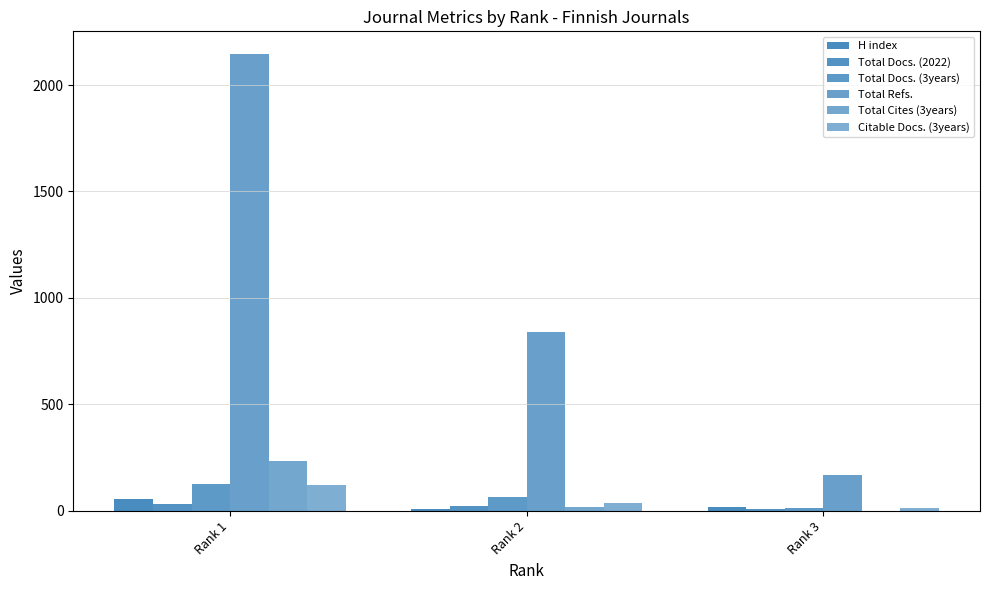

Reading left to right, what are all the values shown in this chart?

H index: Rank 1=58	Rank 2=8	Rank 3=19
Total Docs. (2022): Rank 1=31	Rank 2=25	Rank 3=7
Total Docs. (3years): Rank 1=124	Rank 2=65	Rank 3=15
Total Refs.: Rank 1=2145	Rank 2=842	Rank 3=168
Total Cites (3years): Rank 1=233	Rank 2=16	Rank 3=1
Citable Docs. (3years): Rank 1=121	Rank 2=39	Rank 3=15